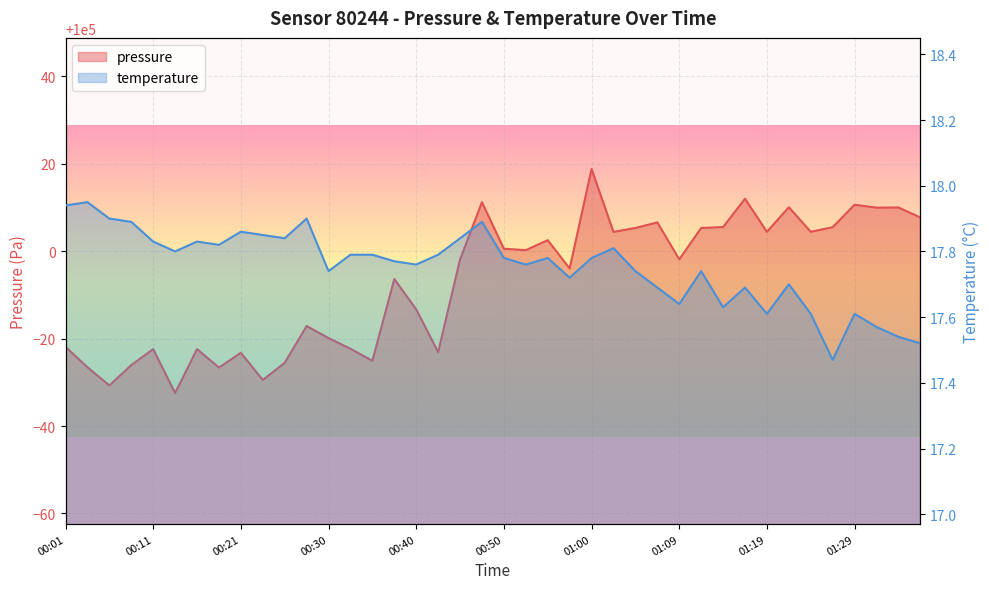

Is it true that pressure equals 99970.5 at 00:23?

True